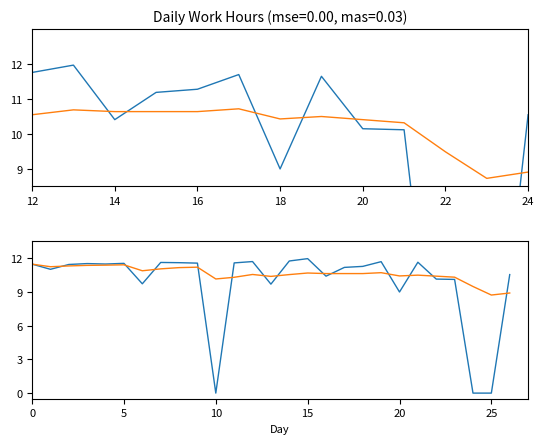

Where is the first local minimum for Moving Avg?

14